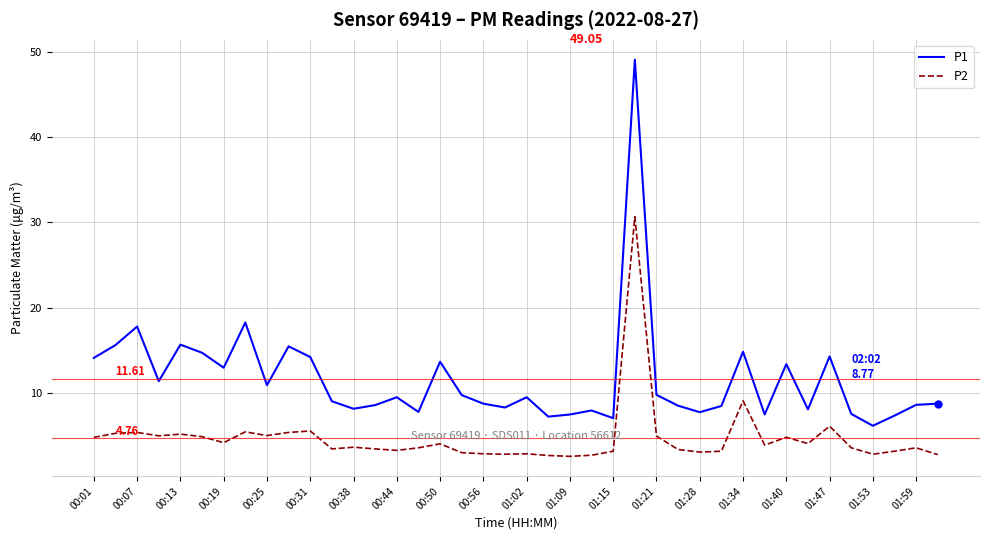

True or false: P1 and P2 cross at least once.

False